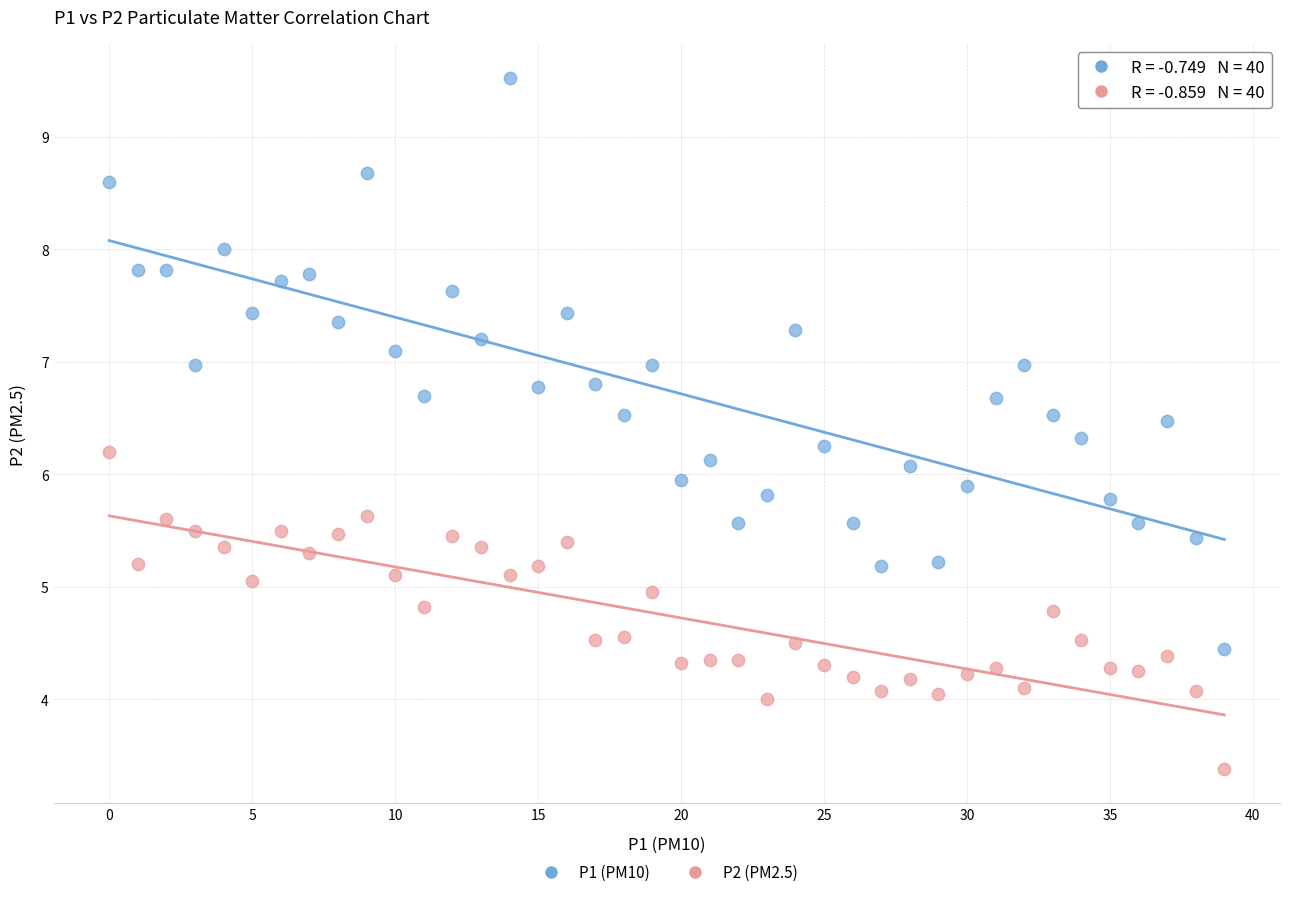

Which series contains the lowest Y value?

P2 (PM2.5)